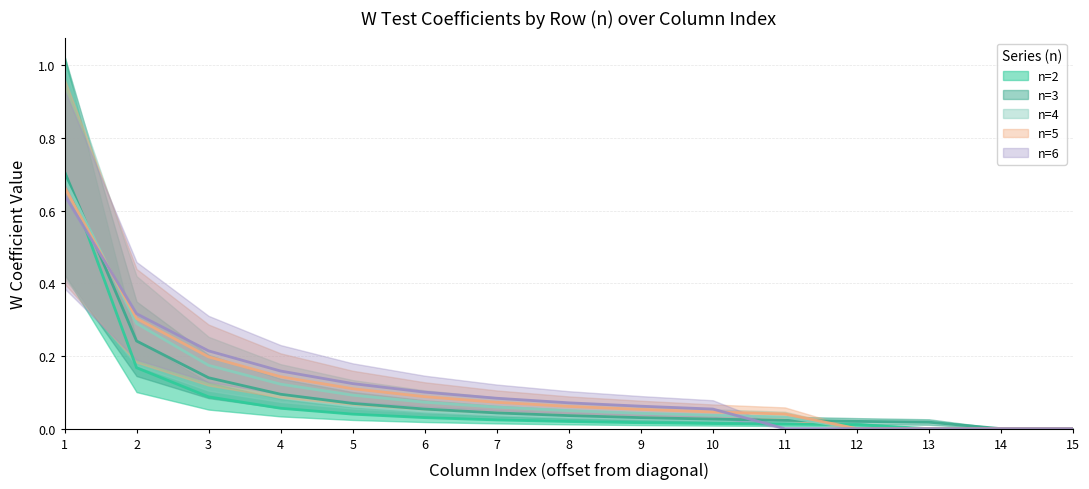

At how many categories does at least one series exceed 0?

13